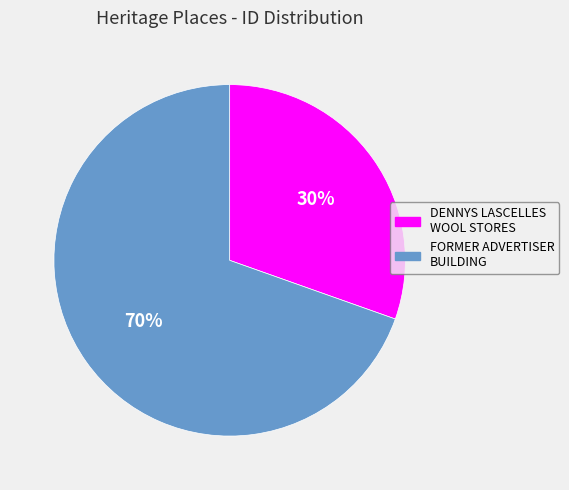

Is the sum of FORMER ADVERTISER BUILDING and DENNYS LASCELLES WOOL STORES greater than half?

Yes